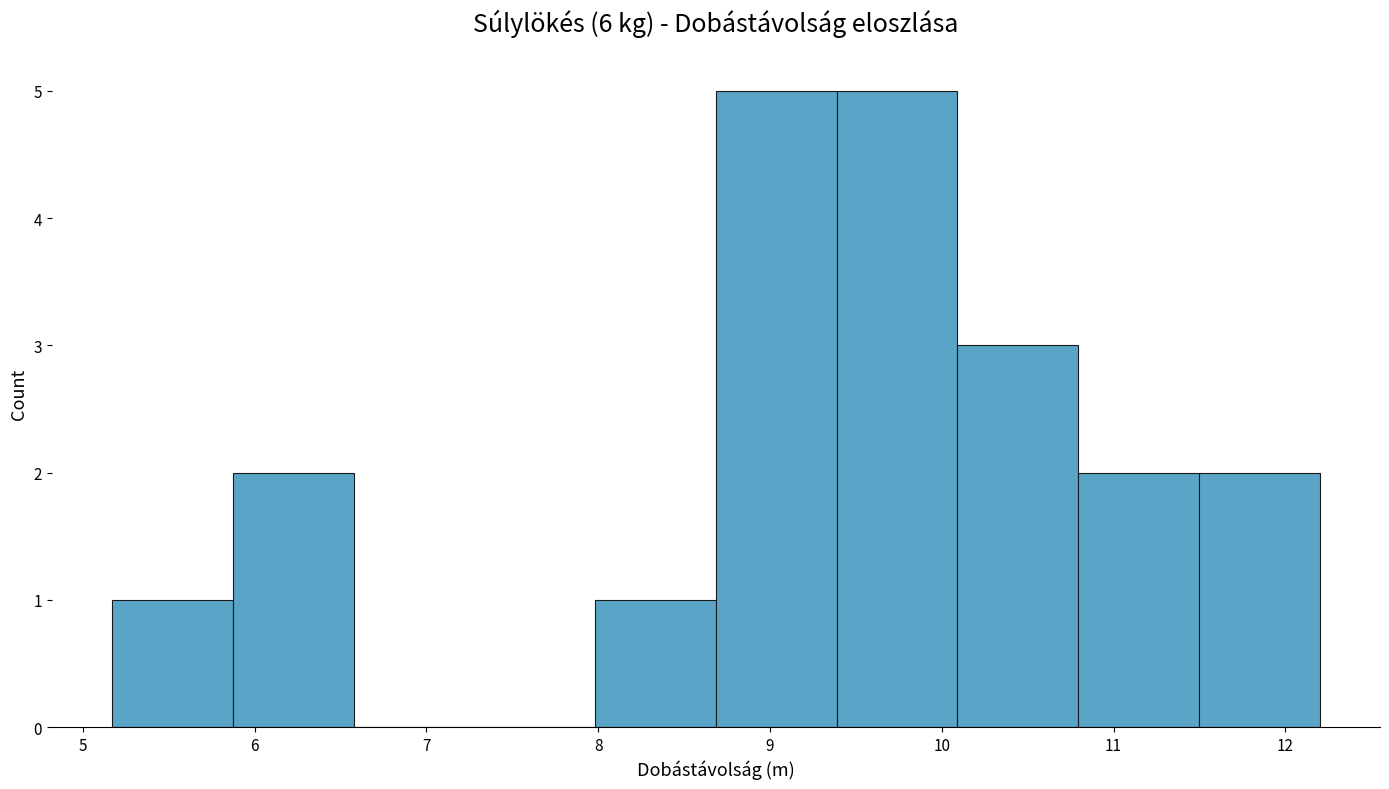

Reading left to right, list every bar in this chart as the range it spans on the x-axis followed by its height. Neither the bar edges nor the heights are printed on the chart, so give them approximately, as read against the axes.

5.2 to 5.9: 1
5.9 to 6.6: 2
6.6 to 7.3: 0
7.3 to 8.0: 0
8.0 to 8.7: 1
8.7 to 9.4: 5
9.4 to 10.1: 5
10.1 to 10.8: 3
10.8 to 11.5: 2
11.5 to 12.2: 2